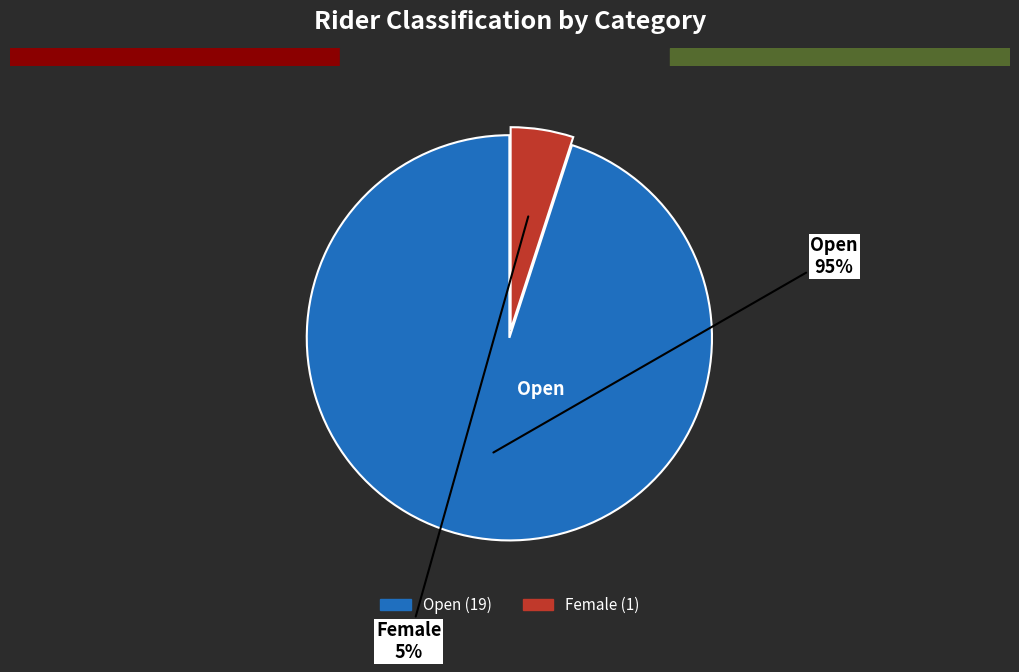

True or false: Female accounts for 5% of the total.

True